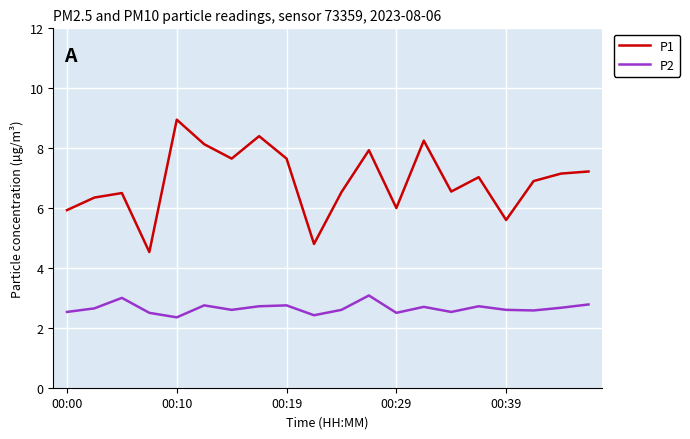

List the series in order of their peak value, highest first.

P1, P2